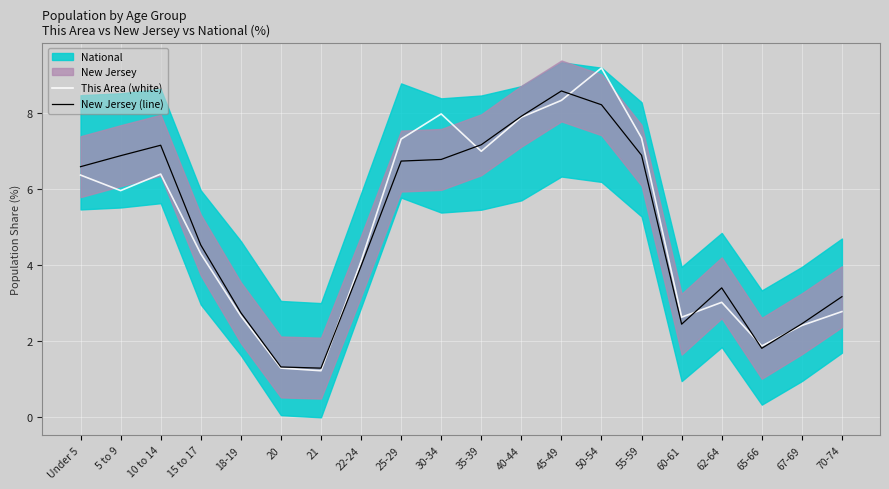

Between which two adjacent categories do New Jersey (line) and This Area (white) first intersect?

21 and 22-24